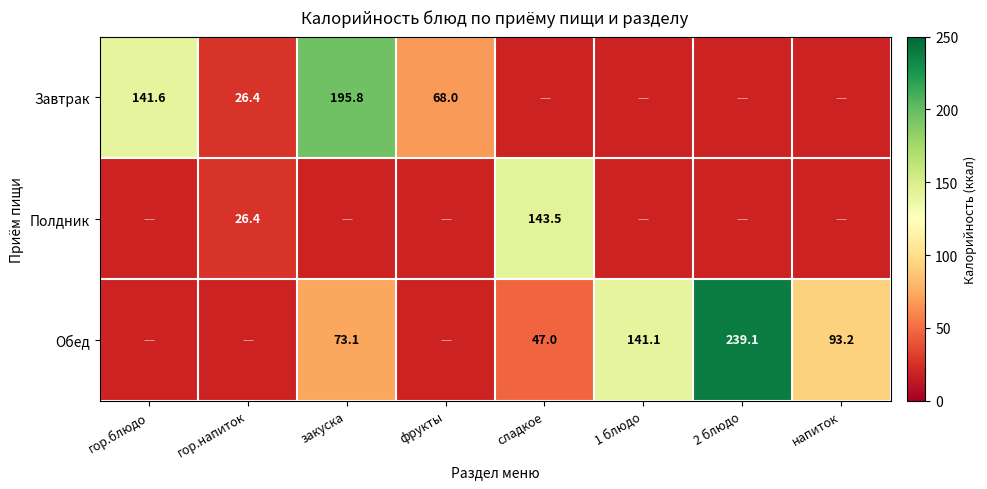

True or false: Завтрак has a value of 11.8 at гор.напиток.

False